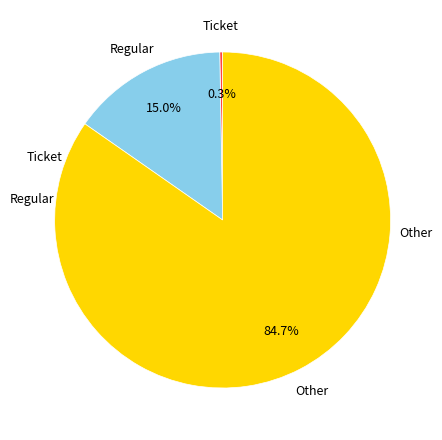

Is there any slice that represents more than half of the pie?

Yes